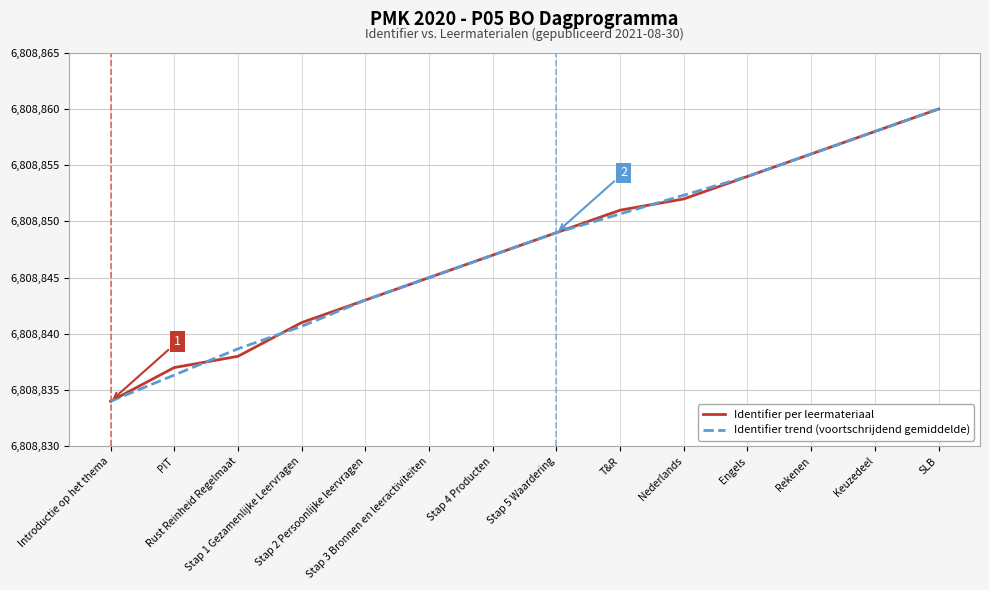

True or false: Identifier trend (voortschrijdend gemiddelde) and Identifier per leermateriaal intersect in this chart.

True